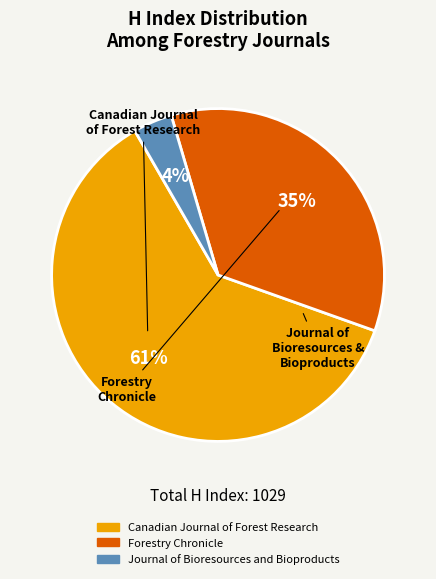

What percentage is the Journal of Bioresources and Bioproducts slice, to the nearest percent?

4%